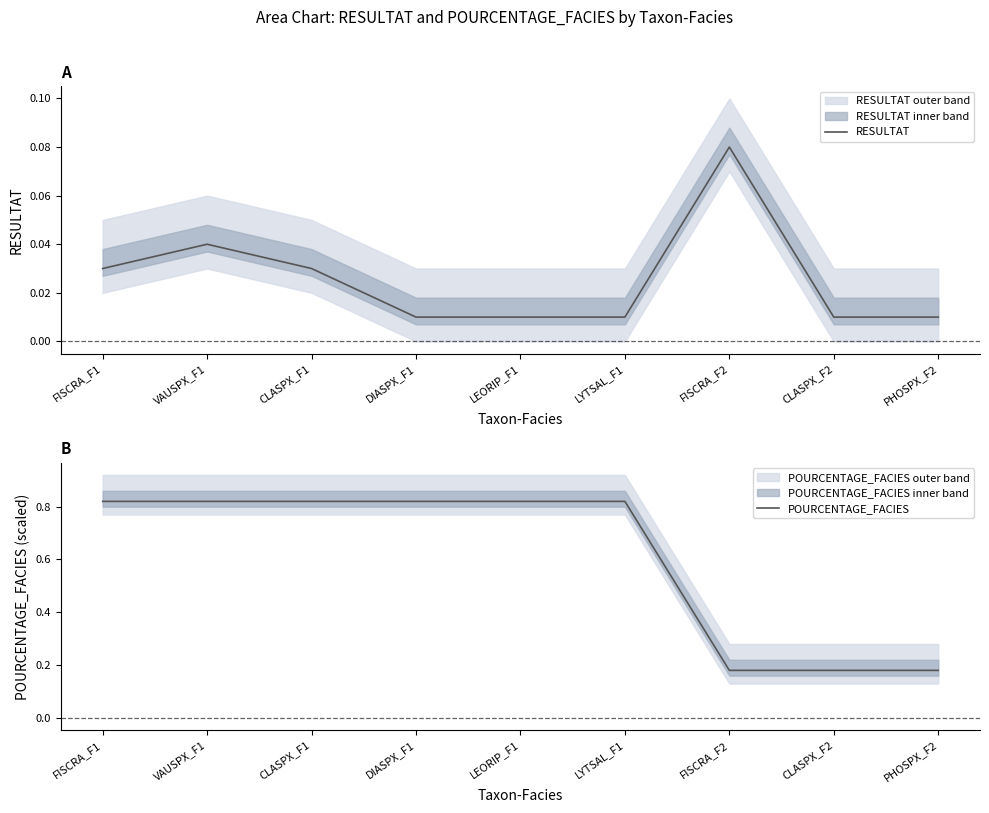

How many series are shown in this chart?

2